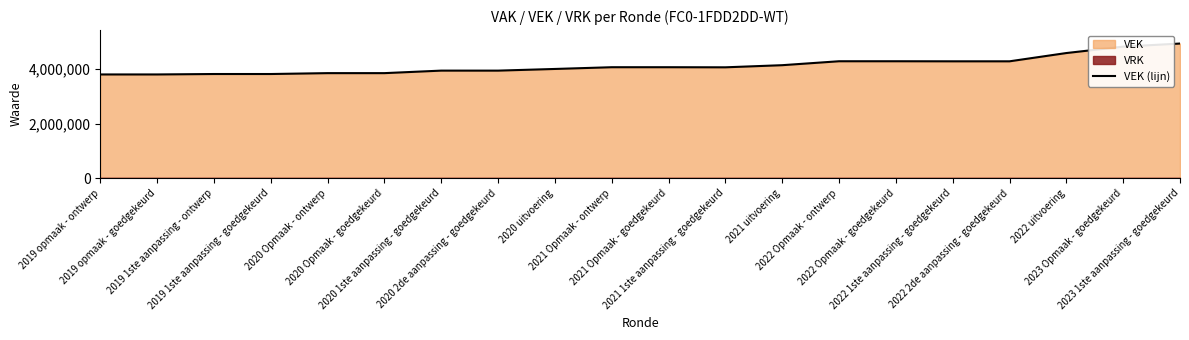

What is the change in value from 2020 1ste aanpassing - goedgekeurd to 2021 Opmaak - goedgekeurd?

+124938